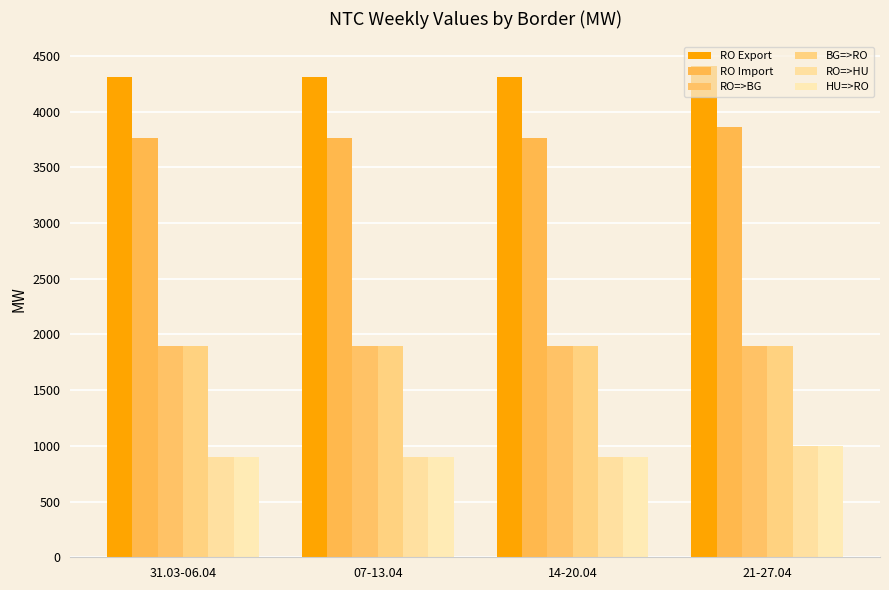

Reading left to right, what are all the values shown in this chart?

RO Export: 31.03-06.04=4310	07-13.04=4310	14-20.04=4310	21-27.04=4410
RO Import: 31.03-06.04=3764	07-13.04=3764	14-20.04=3764	21-27.04=3864
RO=>BG: 31.03-06.04=1900	07-13.04=1900	14-20.04=1900	21-27.04=1900
BG=>RO: 31.03-06.04=1900	07-13.04=1900	14-20.04=1900	21-27.04=1900
RO=>HU: 31.03-06.04=900	07-13.04=900	14-20.04=900	21-27.04=1000
HU=>RO: 31.03-06.04=900	07-13.04=900	14-20.04=900	21-27.04=1000